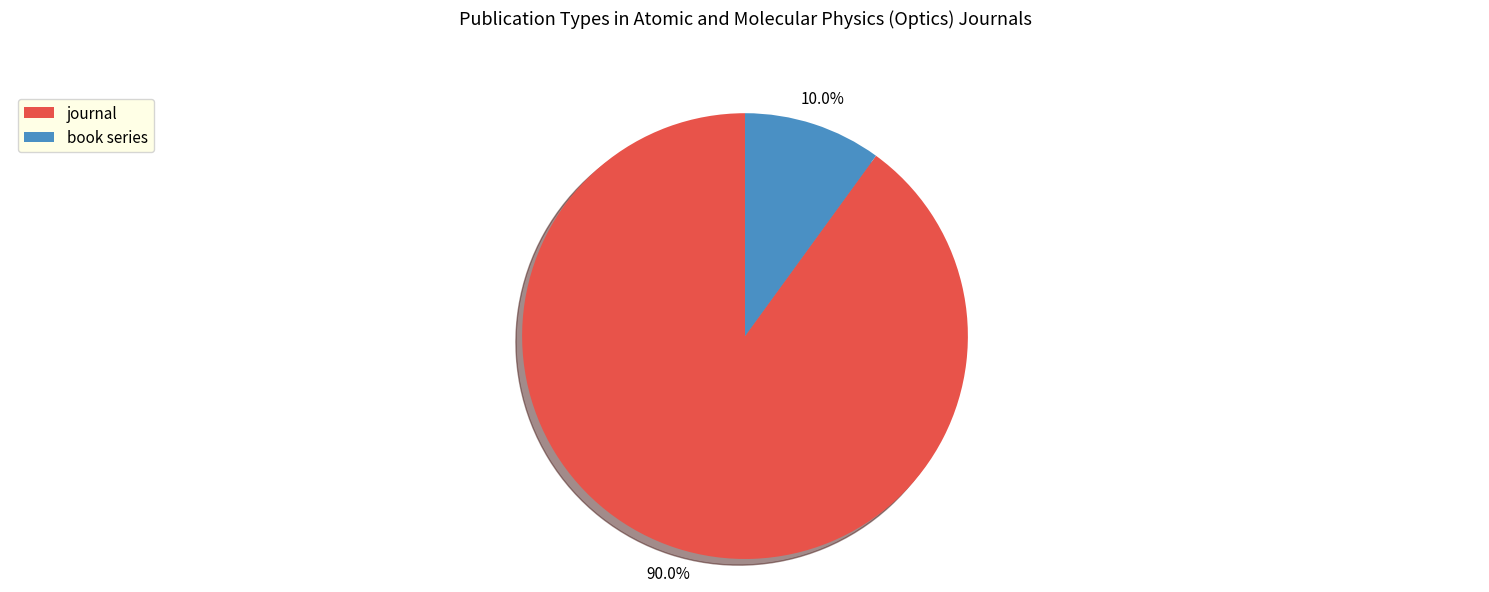

True or false: book series accounts for 1% of the total.

False